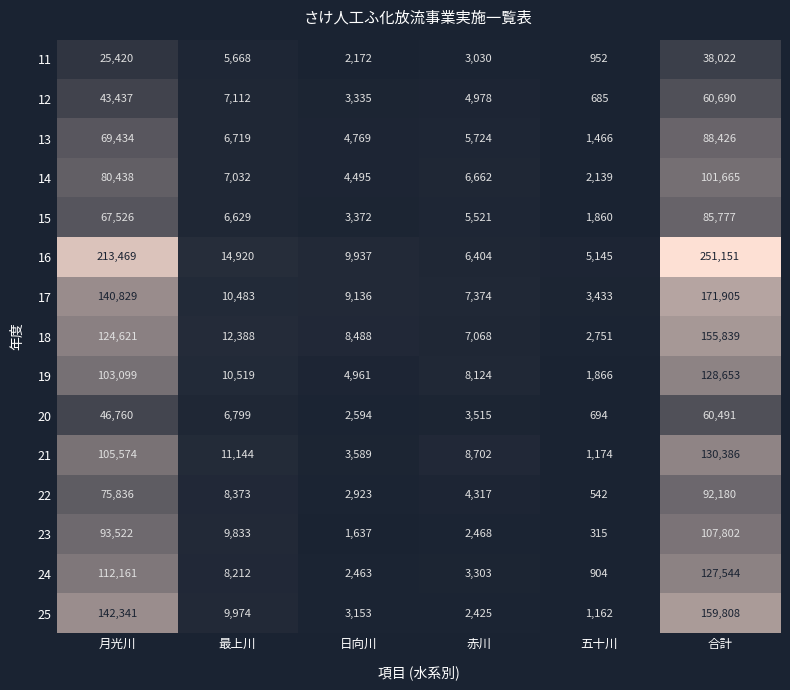

What is the difference between the highest and lowest values at 五十川?

4830